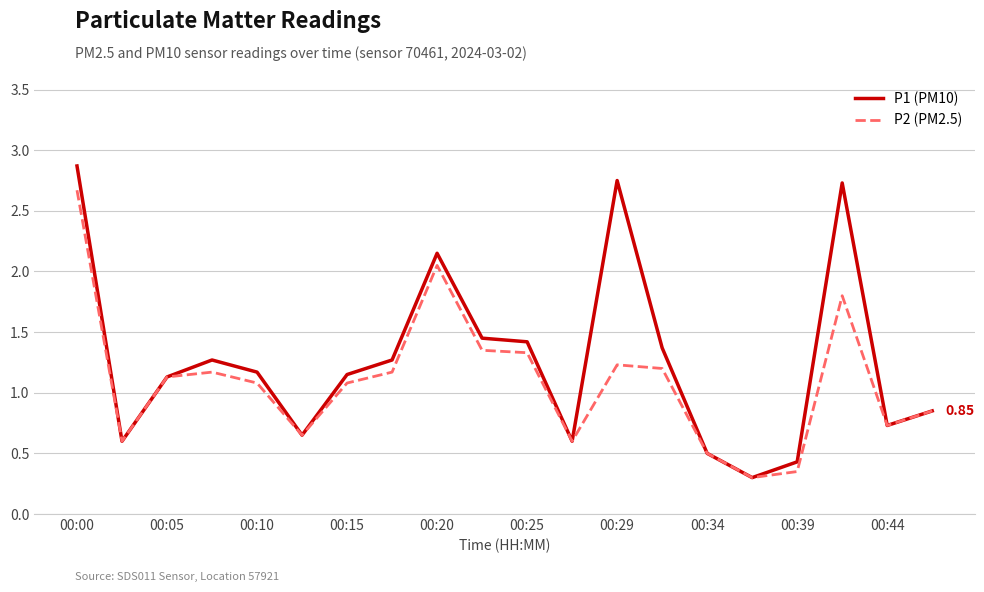

Which series has the largest range (max minus min)?

P1 (PM10)